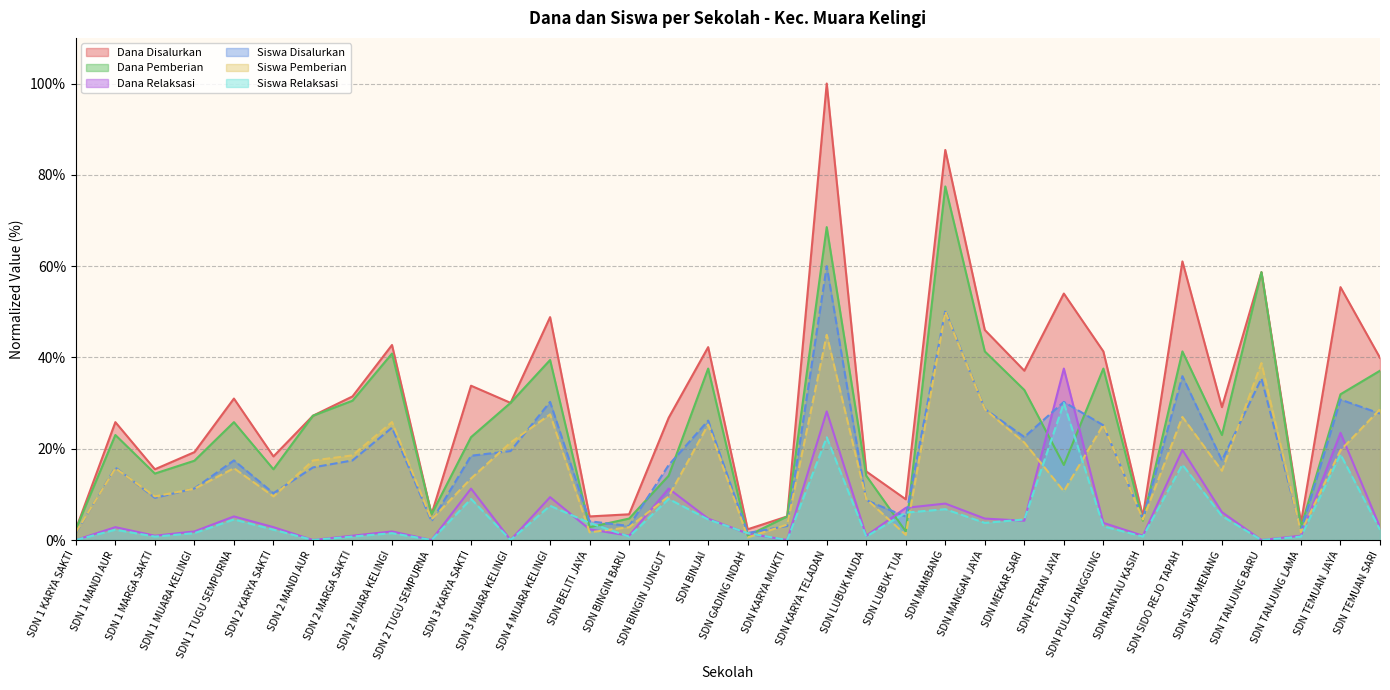

Reading left to right, what are all the values shown in this chart?

Dana Disalurkan: SDN 1 KARYA SAKTI=2.3	SDN 1 MANDI AUR=25.8	SDN 1 MARGA SAKTI=15.5	SDN 1 MUARA KELINGI=19.2	SDN 1 TUGU SEMPURNA=31.0	SDN 2 KARYA SAKTI=18.3	SDN 2 MANDI AUR=27.2	SDN 2 MARGA SAKTI=31.5	SDN 2 MUARA KELINGI=42.7	SDN 2 TUGU SEMPURNA=5.6	SDN 3 KARYA SAKTI=33.8	SDN 3 MUARA KELINGI=30.0	SDN 4 MUARA KELINGI=48.8	SDN BELITI JAYA=5.2	SDN BINGIN BARU=5.6	SDN BINGIN JUNGUT=26.8	SDN BINJAI=42.3	SDN GADING INDAH=2.3	SDN KARYA MUKTI=5.2	SDN KARYA TELADAN=100.0	SDN LUBUK MUDA=15.0	SDN LUBUK TUA=8.9	SDN MAMBANG=85.4	SDN MANGAN JAYA=46.0	SDN MEKAR SARI=37.1	SDN PETRAN JAYA=54.0	SDN PULAU PANGGUNG=41.3	SDN RANTAU KASIH=5.2	SDN SIDO REJO TAPAH=61.0	SDN SUKA MENANG=29.1	SDN TANJUNG BARU=58.7	SDN TANJUNG LAMA=3.8	SDN TEMUAN JAYA=55.4	SDN TEMUAN SARI=39.9
Siswa Disalurkan: SDN 1 KARYA SAKTI=1.5	SDN 1 MANDI AUR=15.9	SDN 1 MARGA SAKTI=9.2	SDN 1 MUARA KELINGI=11.3	SDN 1 TUGU SEMPURNA=17.4	SDN 2 KARYA SAKTI=10.3	SDN 2 MANDI AUR=15.9	SDN 2 MARGA SAKTI=17.4	SDN 2 MUARA KELINGI=24.6	SDN 2 TUGU SEMPURNA=4.1	SDN 3 KARYA SAKTI=18.5	SDN 3 MUARA KELINGI=19.5	SDN 4 MUARA KELINGI=30.3	SDN BELITI JAYA=4.1	SDN BINGIN BARU=3.1	SDN BINGIN JUNGUT=16.4	SDN BINJAI=26.2	SDN GADING INDAH=1.5	SDN KARYA MUKTI=3.1	SDN KARYA TELADAN=60.0	SDN LUBUK MUDA=8.7	SDN LUBUK TUA=5.1	SDN MAMBANG=50.3	SDN MANGAN JAYA=28.7	SDN MEKAR SARI=22.6	SDN PETRAN JAYA=30.3	SDN PULAU PANGGUNG=25.1	SDN RANTAU KASIH=4.6	SDN SIDO REJO TAPAH=35.9	SDN SUKA MENANG=17.4	SDN TANJUNG BARU=35.4	SDN TANJUNG LAMA=2.1	SDN TEMUAN JAYA=30.8	SDN TEMUAN SARI=27.7
Dana Pemberian: SDN 1 KARYA SAKTI=2.3	SDN 1 MANDI AUR=23.0	SDN 1 MARGA SAKTI=14.6	SDN 1 MUARA KELINGI=17.4	SDN 1 TUGU SEMPURNA=25.8	SDN 2 KARYA SAKTI=15.5	SDN 2 MANDI AUR=27.2	SDN 2 MARGA SAKTI=30.5	SDN 2 MUARA KELINGI=40.8	SDN 2 TUGU SEMPURNA=5.6	SDN 3 KARYA SAKTI=22.5	SDN 3 MUARA KELINGI=30.0	SDN 4 MUARA KELINGI=39.4	SDN BELITI JAYA=2.8	SDN BINGIN BARU=4.7	SDN BINGIN JUNGUT=14.1	SDN BINJAI=37.6	SDN GADING INDAH=0.9	SDN KARYA MUKTI=5.2	SDN KARYA TELADAN=68.5	SDN LUBUK MUDA=14.1	SDN LUBUK TUA=1.9	SDN MAMBANG=77.5	SDN MANGAN JAYA=41.3	SDN MEKAR SARI=32.9	SDN PETRAN JAYA=16.4	SDN PULAU PANGGUNG=37.6	SDN RANTAU KASIH=4.2	SDN SIDO REJO TAPAH=41.3	SDN SUKA MENANG=23.0	SDN TANJUNG BARU=58.7	SDN TANJUNG LAMA=2.8	SDN TEMUAN JAYA=31.9	SDN TEMUAN SARI=37.1
Siswa Pemberian: SDN 1 KARYA SAKTI=1.7	SDN 1 MANDI AUR=15.7	SDN 1 MARGA SAKTI=9.6	SDN 1 MUARA KELINGI=11.2	SDN 1 TUGU SEMPURNA=15.7	SDN 2 KARYA SAKTI=9.6	SDN 2 MANDI AUR=17.4	SDN 2 MARGA SAKTI=18.5	SDN 2 MUARA KELINGI=25.8	SDN 2 TUGU SEMPURNA=4.5	SDN 3 KARYA SAKTI=13.5	SDN 3 MUARA KELINGI=21.3	SDN 4 MUARA KELINGI=27.5	SDN BELITI JAYA=1.7	SDN BINGIN BARU=2.8	SDN BINGIN JUNGUT=9.6	SDN BINJAI=25.3	SDN GADING INDAH=0.6	SDN KARYA MUKTI=3.4	SDN KARYA TELADAN=44.9	SDN LUBUK MUDA=9.0	SDN LUBUK TUA=1.1	SDN MAMBANG=50.0	SDN MANGAN JAYA=28.7	SDN MEKAR SARI=21.3	SDN PETRAN JAYA=10.7	SDN PULAU PANGGUNG=25.3	SDN RANTAU KASIH=4.5	SDN SIDO REJO TAPAH=27.0	SDN SUKA MENANG=15.2	SDN TANJUNG BARU=38.8	SDN TANJUNG LAMA=1.7	SDN TEMUAN JAYA=19.7	SDN TEMUAN SARI=28.7
Dana Relaksasi: SDN 1 KARYA SAKTI=0.0	SDN 1 MANDI AUR=2.8	SDN 1 MARGA SAKTI=0.9	SDN 1 MUARA KELINGI=1.9	SDN 1 TUGU SEMPURNA=5.2	SDN 2 KARYA SAKTI=2.8	SDN 2 MANDI AUR=0.0	SDN 2 MARGA SAKTI=0.9	SDN 2 MUARA KELINGI=1.9	SDN 2 TUGU SEMPURNA=0.0	SDN 3 KARYA SAKTI=11.3	SDN 3 MUARA KELINGI=0.0	SDN 4 MUARA KELINGI=9.4	SDN BELITI JAYA=2.3	SDN BINGIN BARU=0.9	SDN BINGIN JUNGUT=11.3	SDN BINJAI=4.7	SDN GADING INDAH=1.4	SDN KARYA MUKTI=0.0	SDN KARYA TELADAN=28.2	SDN LUBUK MUDA=0.9	SDN LUBUK TUA=7.0	SDN MAMBANG=8.0	SDN MANGAN JAYA=4.7	SDN MEKAR SARI=4.2	SDN PETRAN JAYA=37.6	SDN PULAU PANGGUNG=3.8	SDN RANTAU KASIH=0.9	SDN SIDO REJO TAPAH=19.7	SDN SUKA MENANG=6.1	SDN TANJUNG BARU=0.0	SDN TANJUNG LAMA=0.9	SDN TEMUAN JAYA=23.5	SDN TEMUAN SARI=2.8
Siswa Relaksasi: SDN 1 KARYA SAKTI=0.0	SDN 1 MANDI AUR=2.2	SDN 1 MARGA SAKTI=0.8	SDN 1 MUARA KELINGI=1.5	SDN 1 TUGU SEMPURNA=4.5	SDN 2 KARYA SAKTI=2.2	SDN 2 MANDI AUR=0.0	SDN 2 MARGA SAKTI=0.8	SDN 2 MUARA KELINGI=1.5	SDN 2 TUGU SEMPURNA=0.0	SDN 3 KARYA SAKTI=9.0	SDN 3 MUARA KELINGI=0.0	SDN 4 MUARA KELINGI=7.5	SDN BELITI JAYA=3.8	SDN BINGIN BARU=0.8	SDN BINGIN JUNGUT=9.0	SDN BINJAI=4.5	SDN GADING INDAH=1.5	SDN KARYA MUKTI=0.0	SDN KARYA TELADAN=22.5	SDN LUBUK MUDA=0.8	SDN LUBUK TUA=6.0	SDN MAMBANG=6.8	SDN MANGAN JAYA=3.8	SDN MEKAR SARI=4.5	SDN PETRAN JAYA=30.0	SDN PULAU PANGGUNG=3.0	SDN RANTAU KASIH=0.8	SDN SIDO REJO TAPAH=16.5	SDN SUKA MENANG=5.2	SDN TANJUNG BARU=0.0	SDN TANJUNG LAMA=0.8	SDN TEMUAN JAYA=18.8	SDN TEMUAN SARI=2.2